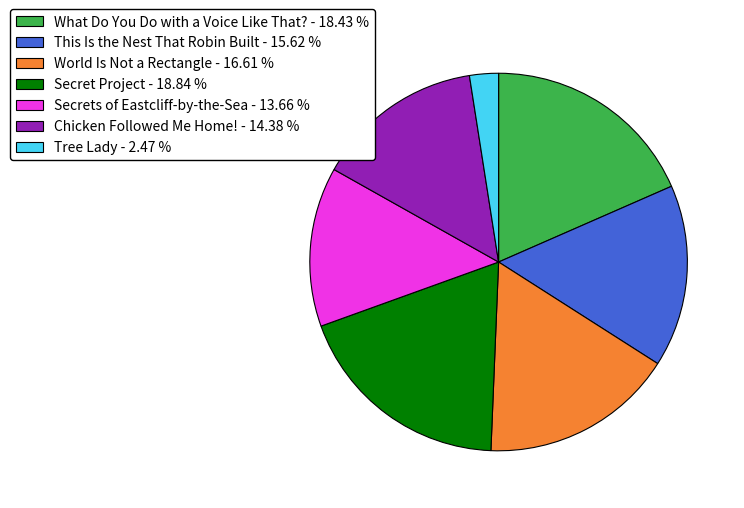

Does Secrets of Eastcliff-by-the-Sea - 13.66 % represent more than half of the total?

No